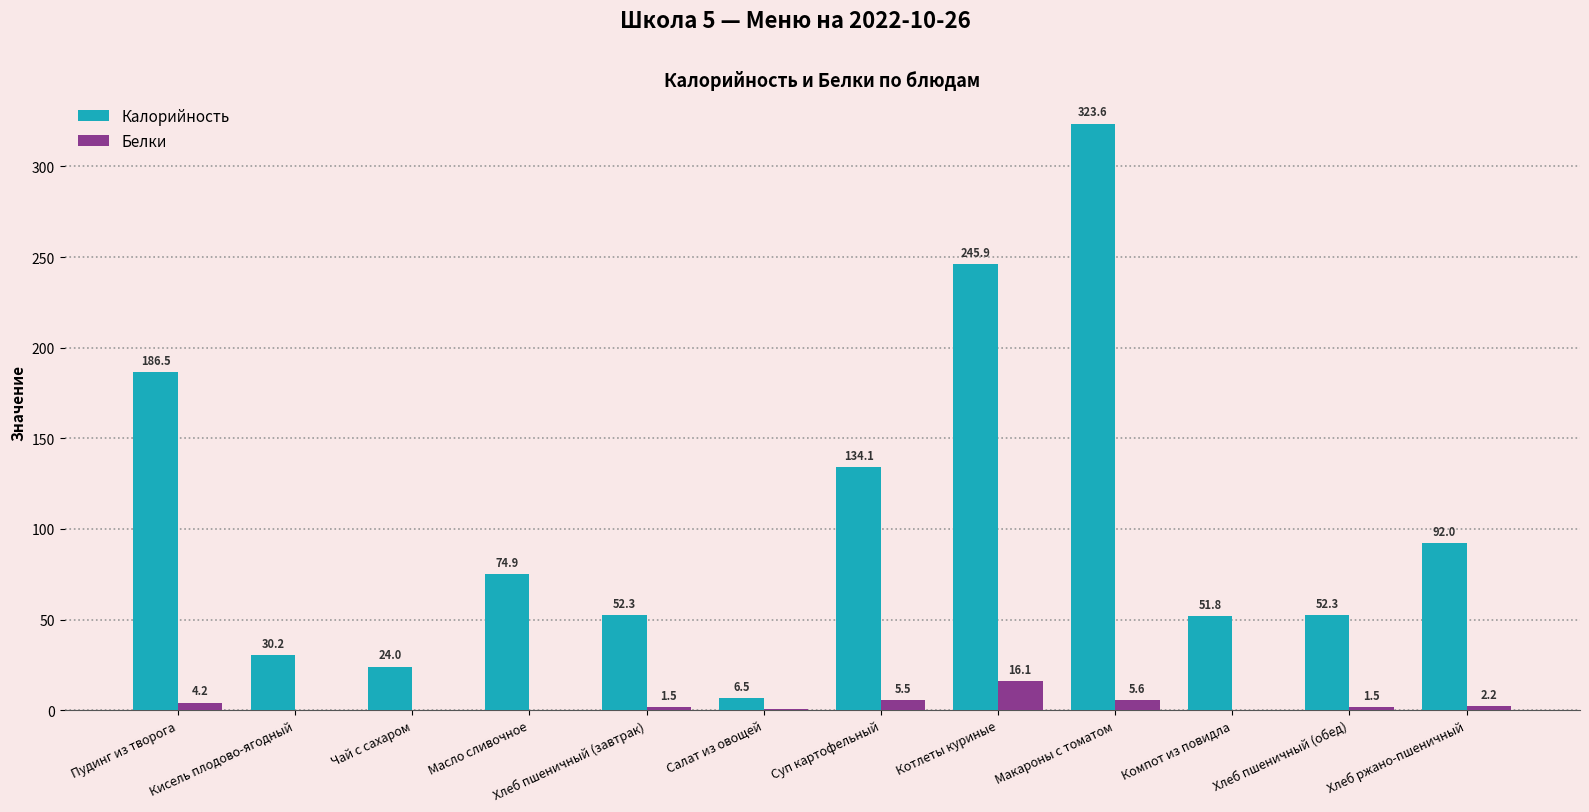

Does the chart contain stacked bars?

No